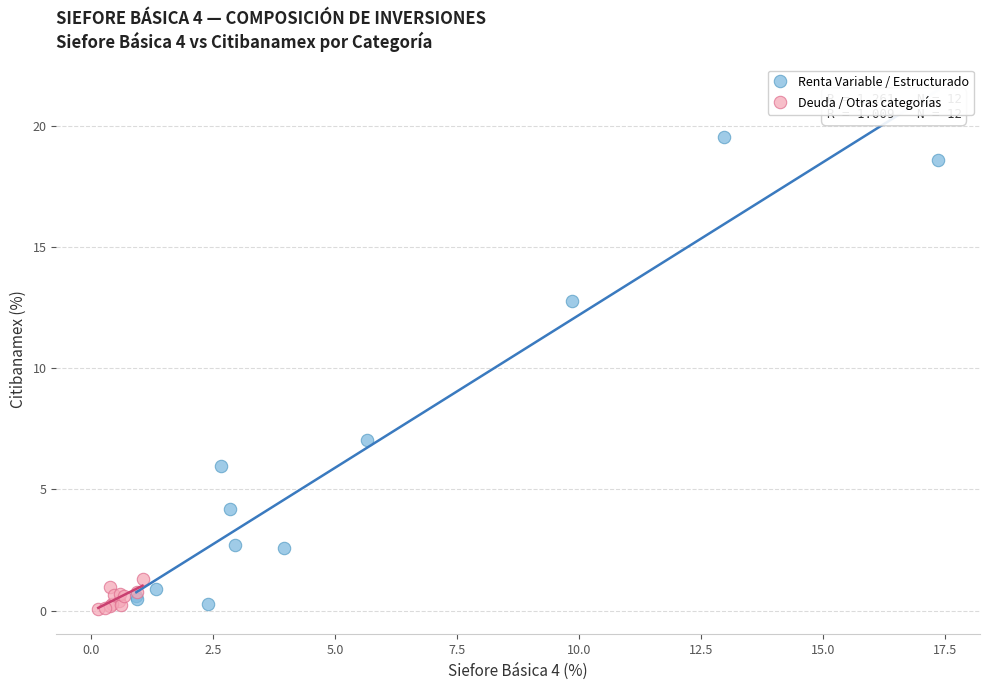

Which series contains the lowest Y value?

Deuda / Otras categorías